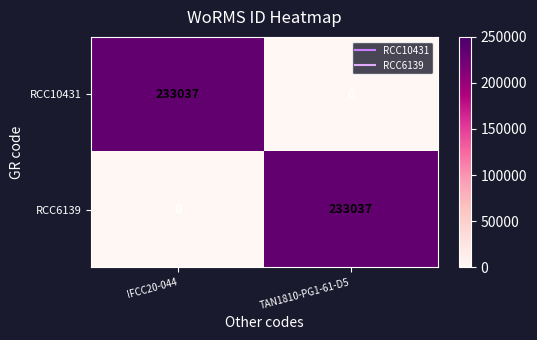

Count the number of data series in this chart.

2